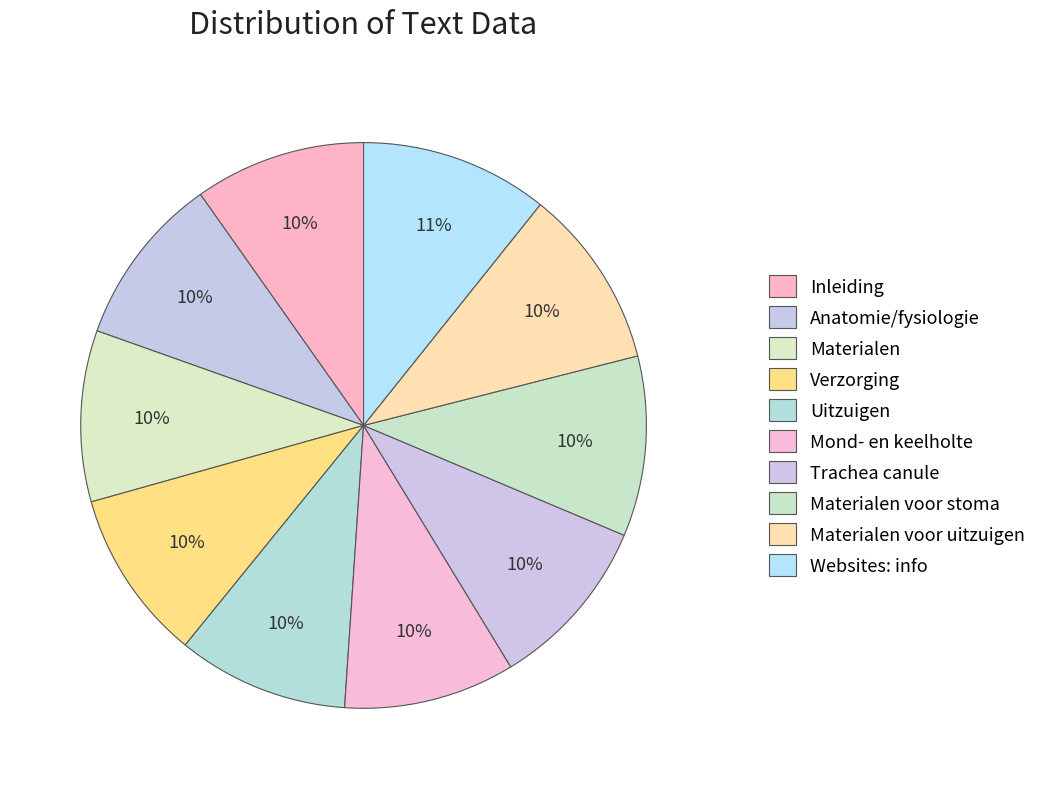

What portion of the pie excludes Uitzuigen?

90.2%